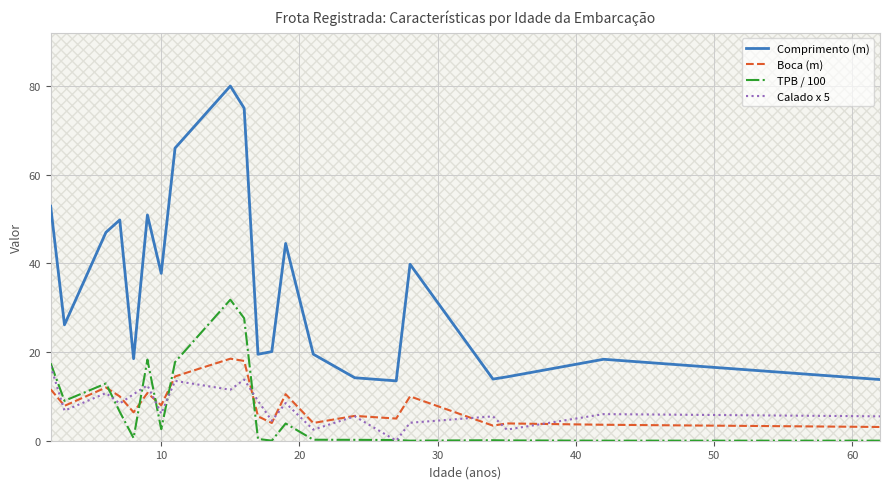

Which series has the widest spread of values?

Comprimento (m)